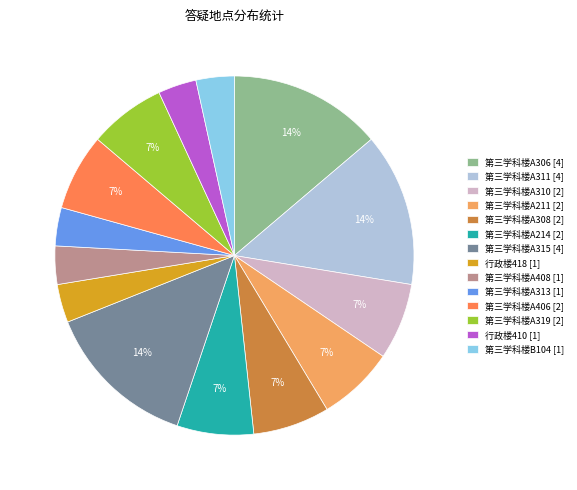

To the nearest percent, what is the combined percentage of 第三学科楼A306 [4] and 行政楼418 [1]?

17%